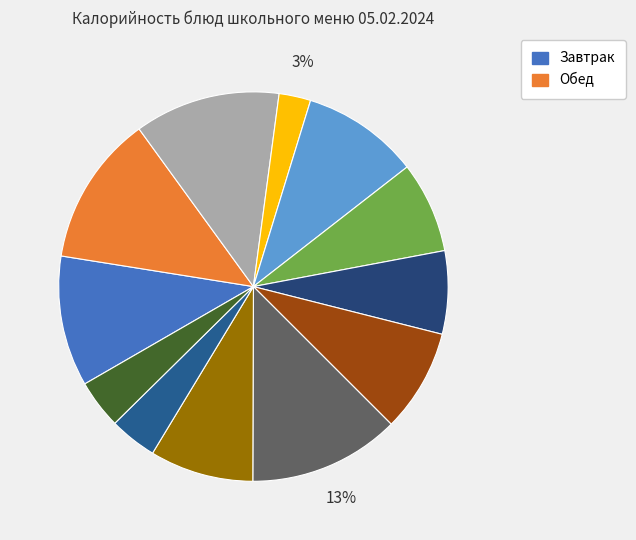

Rank the categories by value from highest to lowest.

Макароны отварные, Чай с сахаром, Бутерброд с маслом и сыром, Каша гречневая, Йогурт, Компот из сухофруктов, Гуляш из свинины, Салат картофельный, Борщ с капустой, Хлеб школьный, Батон нарезной, Яблоко